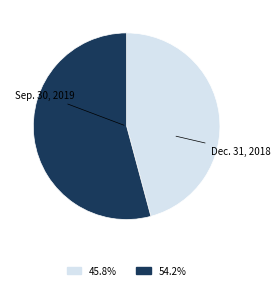

Is there any slice that represents more than half of the pie?

Yes